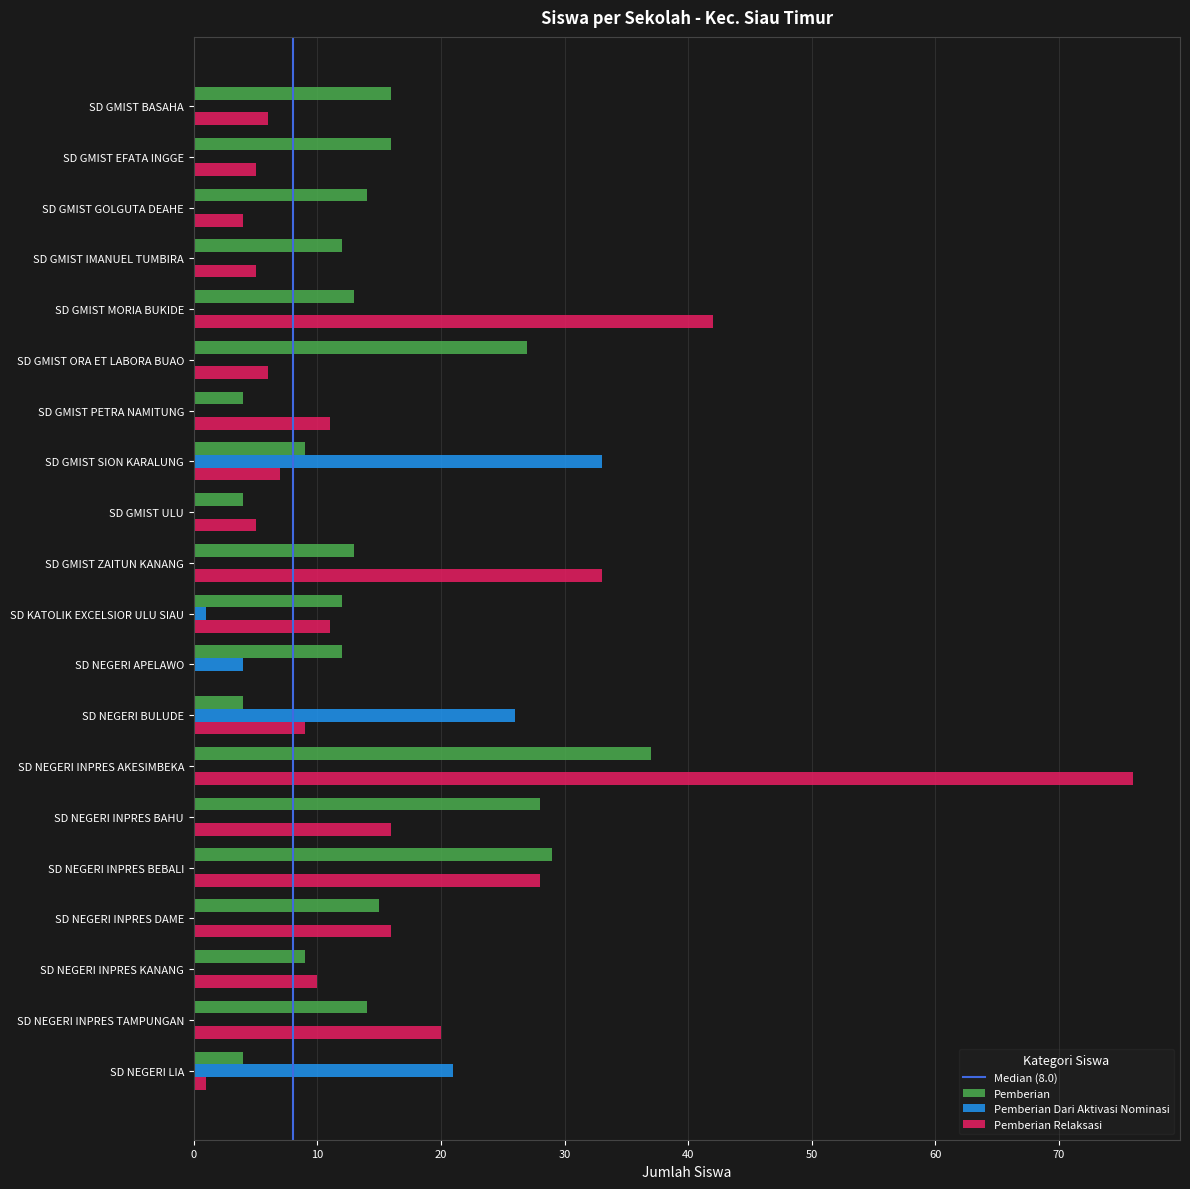

Between SD GMIST IMANUEL TUMBIRA and SD GMIST SION KARALUNG, which series saw the biggest shift?

Pemberian Dari Aktivasi Nominasi